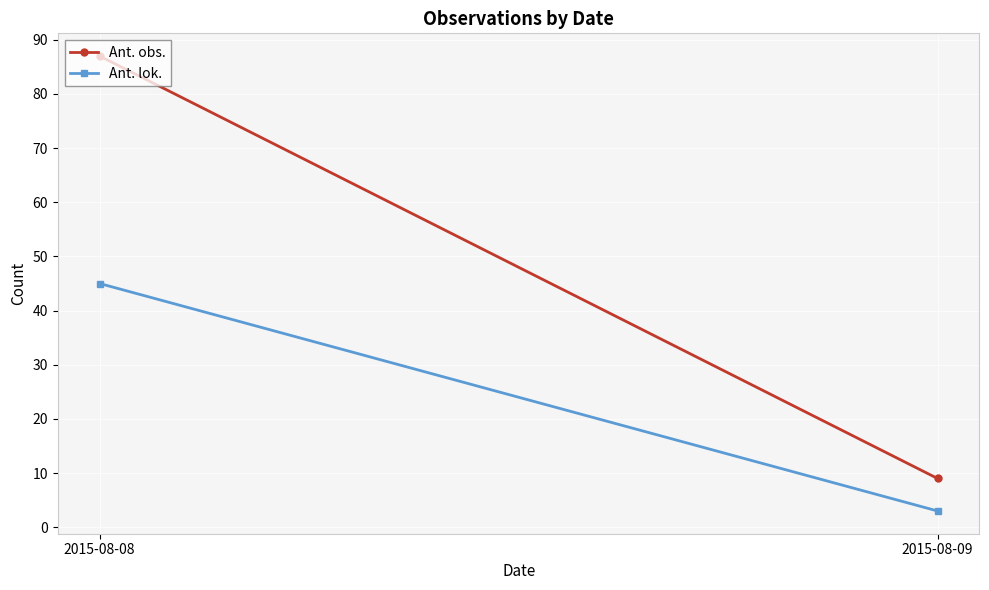

The Ant. lok. series shows 3 at 2015-08-09. True or false?

True